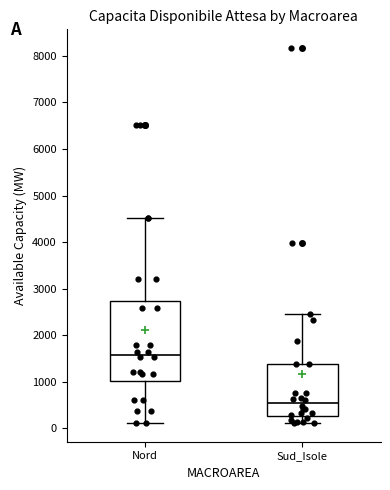

Which box is the tallest, from its lower edge to its upper edge?

Nord